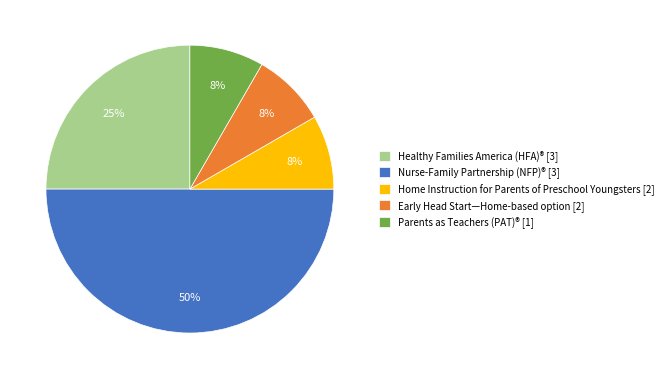

How many slices are in this pie chart?

5